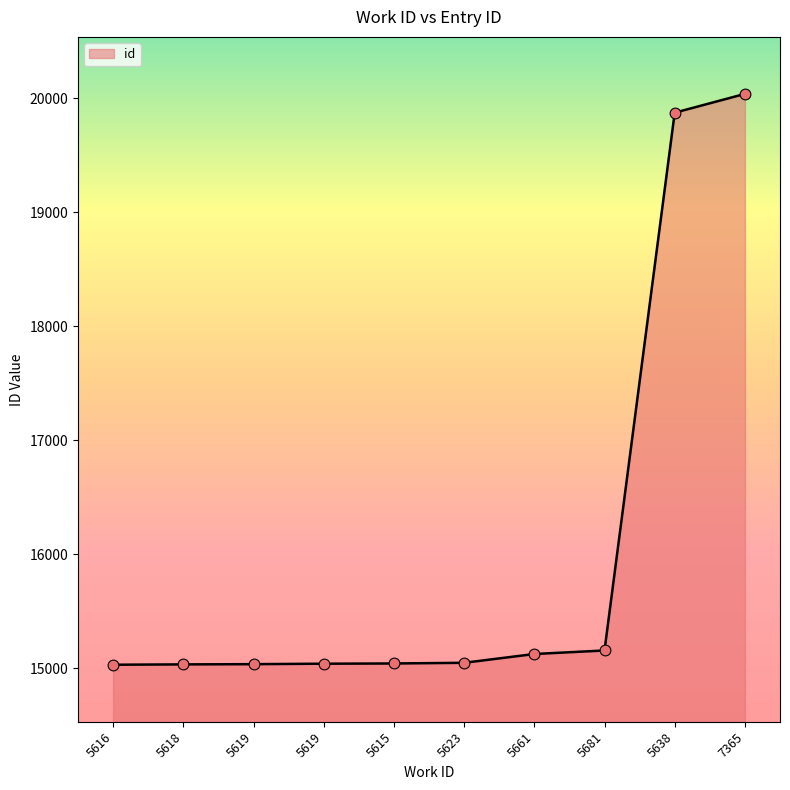

Does the chart have visible grid lines?

No